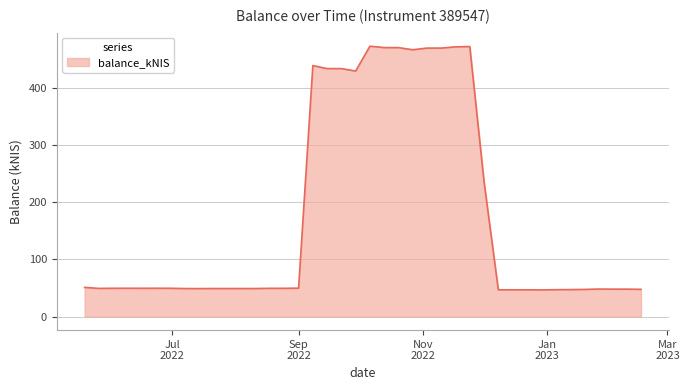

What is the greatest value displayed?

473.1